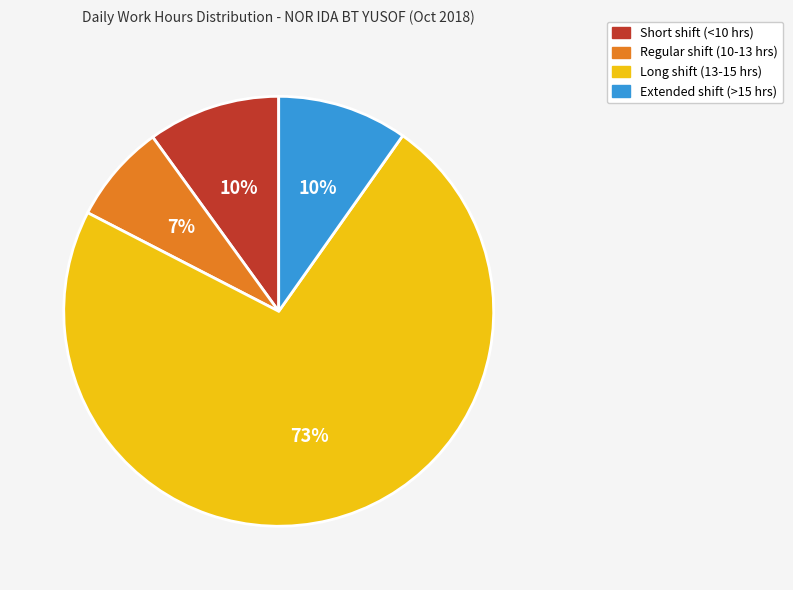

To the nearest percent, what is the average slice percentage?

25%